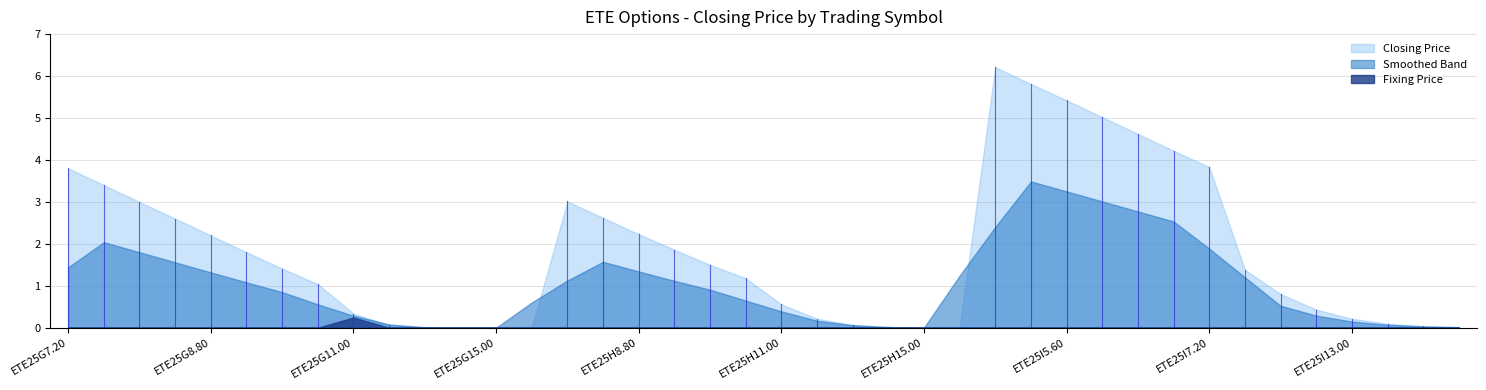

True or false: Closing Price has more than 2 points higher than both neighbors.

False